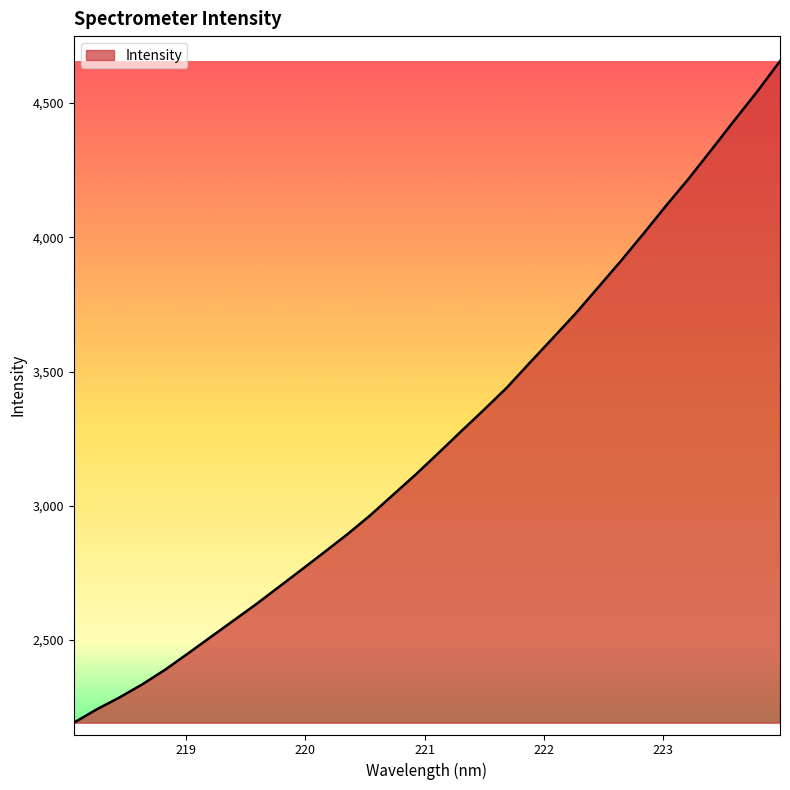

What is the minimum value shown in the chart?

2192.3